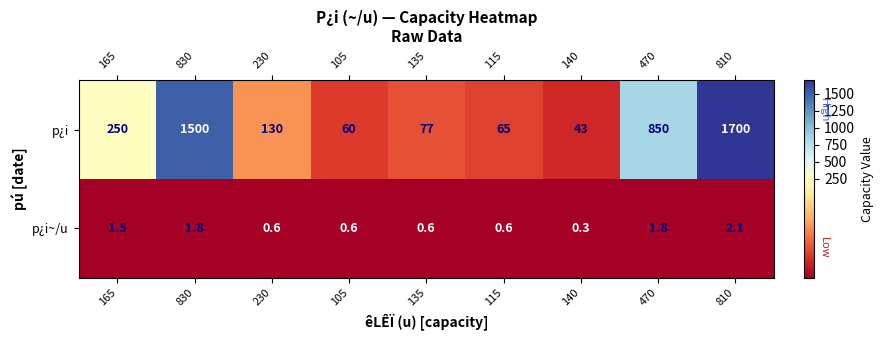

What is the difference between the highest and lowest values at 135?

76.4